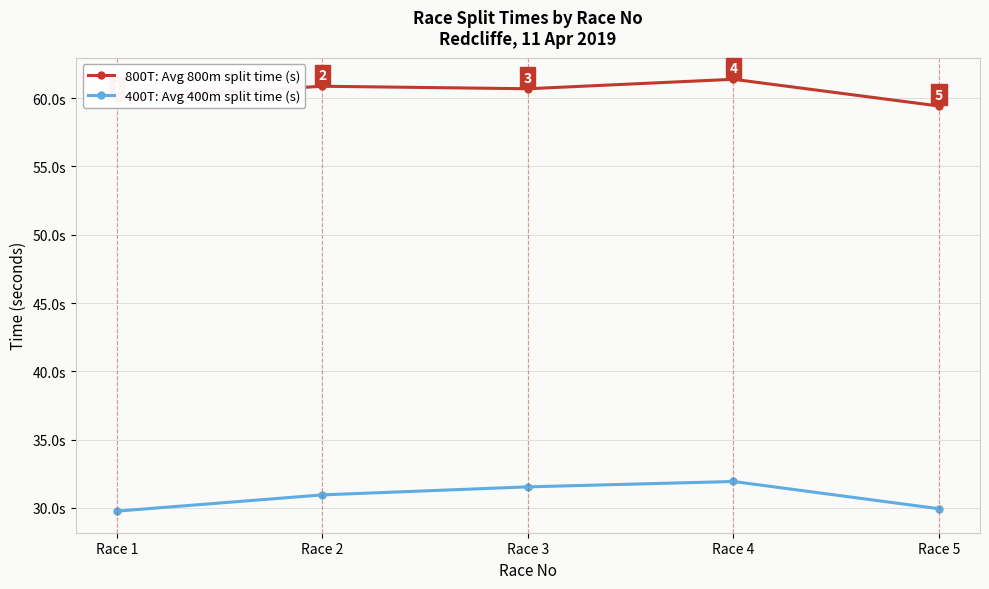

Is the value of 400T: Avg 400m split time (s) at Race 1 greater than the value of 800T: Avg 800m split time (s) at Race 1?

No